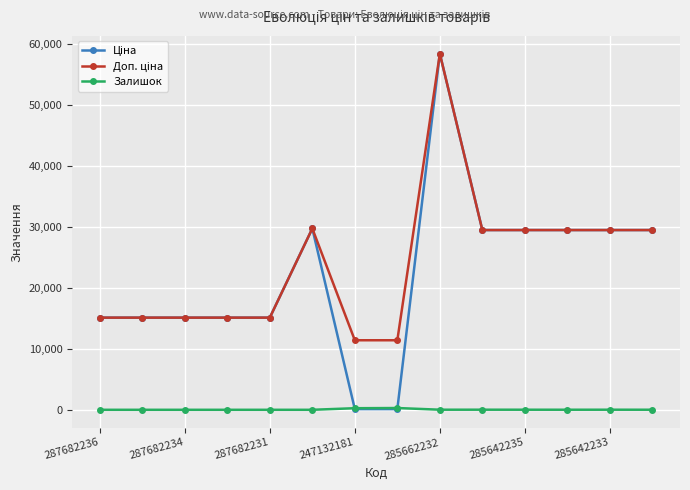

How many categories are shown in the chart?

14